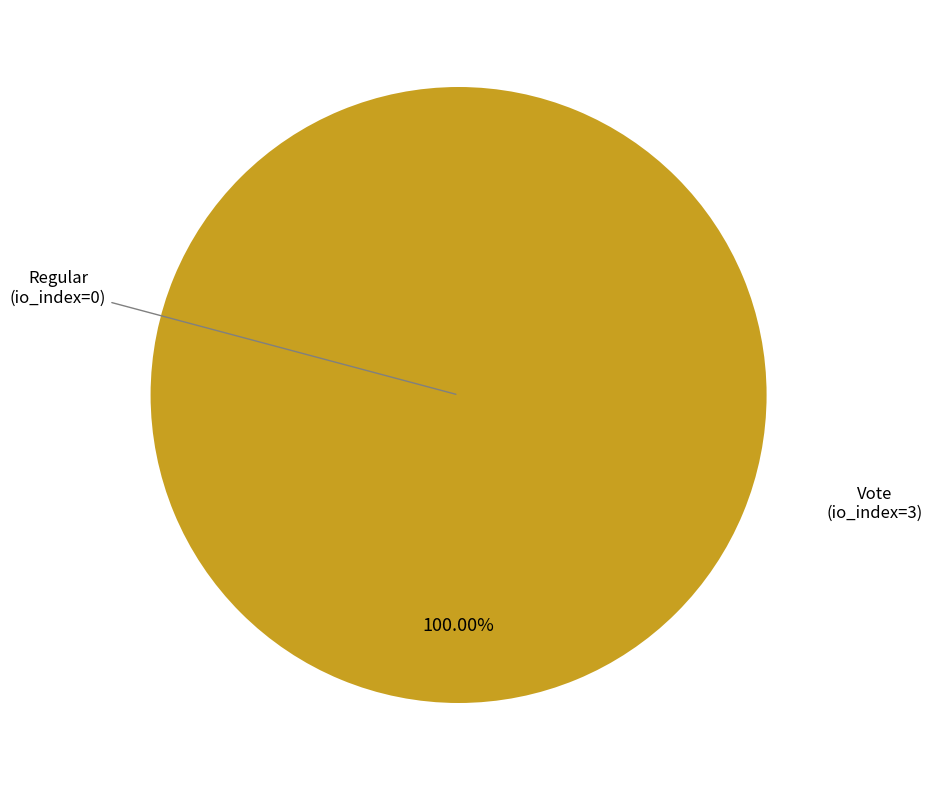

What portion of the pie excludes Regular?

100.0%